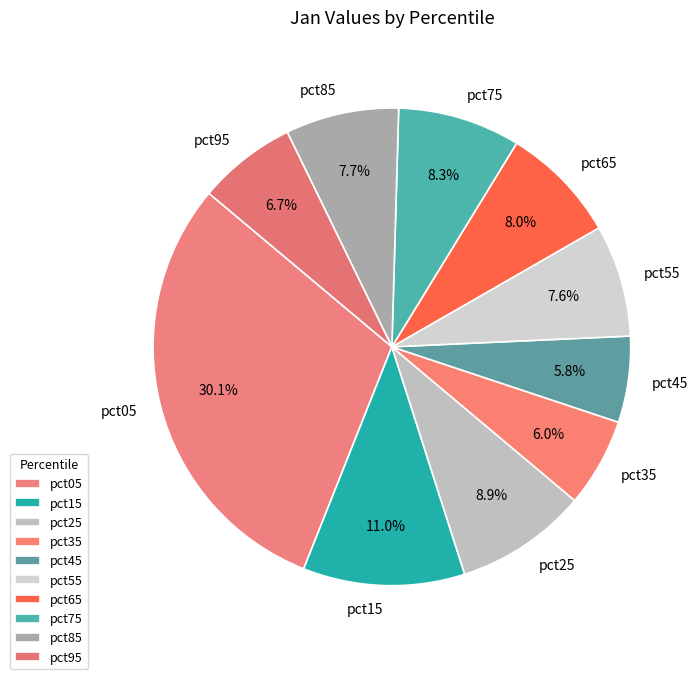

True or false: pct65 accounts for 8% of the total.

True